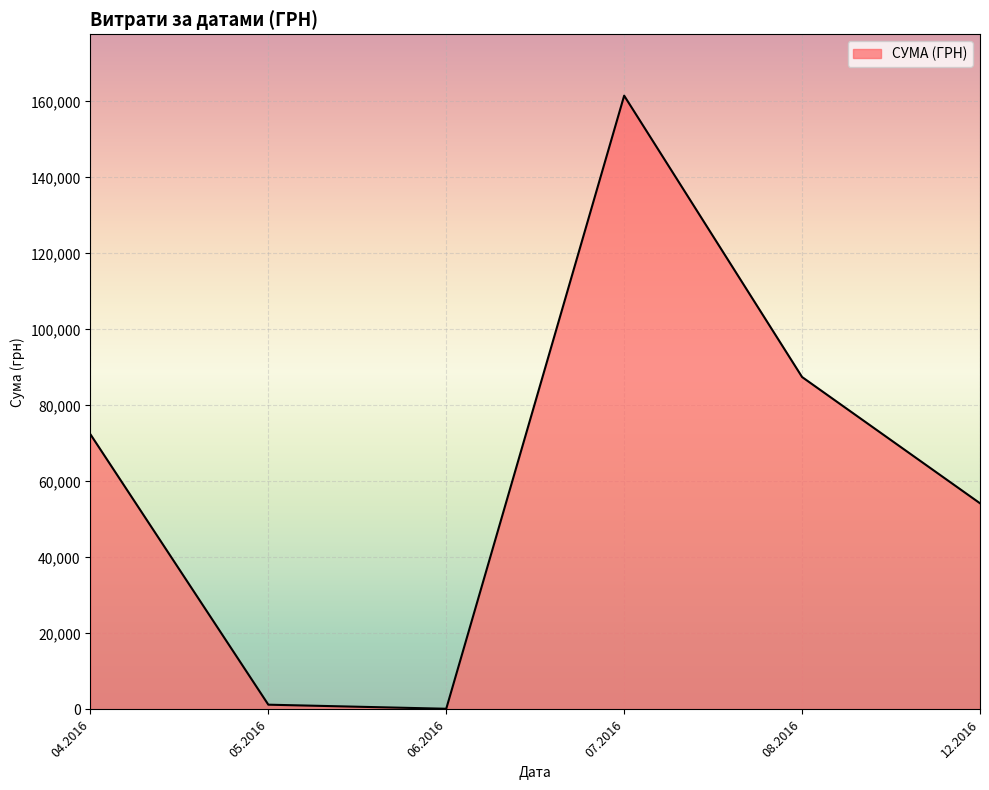

True or false: the data has more than 2 interior local peaks.

False